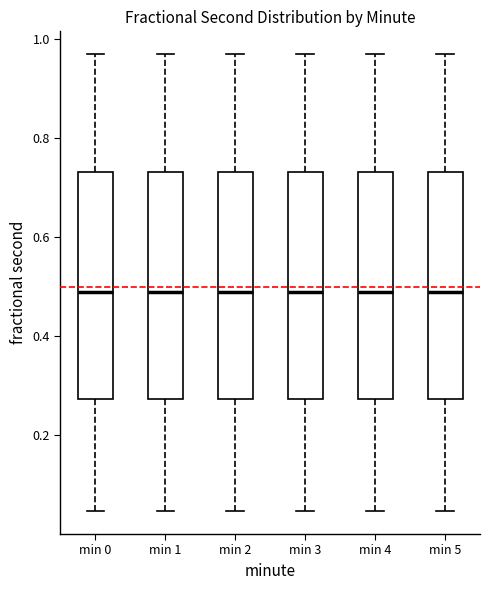

Reading left to right, read every box against the y-axis: the position of its median line, the range the box covers, and the ends of its whiskers. The values are not printed on the chart, so give them approximately, as read against the axis.

min 0: median 0.48, box 0.28 to 0.74, whiskers 0.04 to 0.96
min 1: median 0.48, box 0.28 to 0.74, whiskers 0.04 to 0.96
min 2: median 0.48, box 0.28 to 0.74, whiskers 0.04 to 0.96
min 3: median 0.48, box 0.28 to 0.74, whiskers 0.04 to 0.96
min 4: median 0.48, box 0.28 to 0.74, whiskers 0.04 to 0.96
min 5: median 0.48, box 0.28 to 0.74, whiskers 0.04 to 0.96